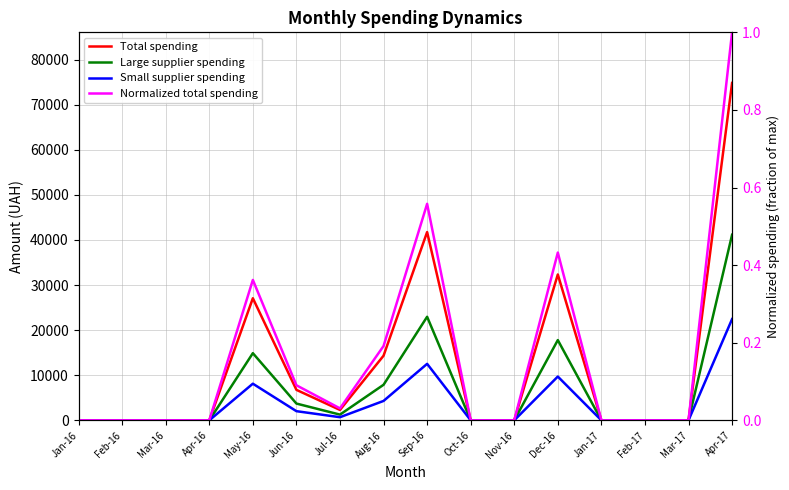

True or false: Small supplier spending and Total spending cross at least once.

False